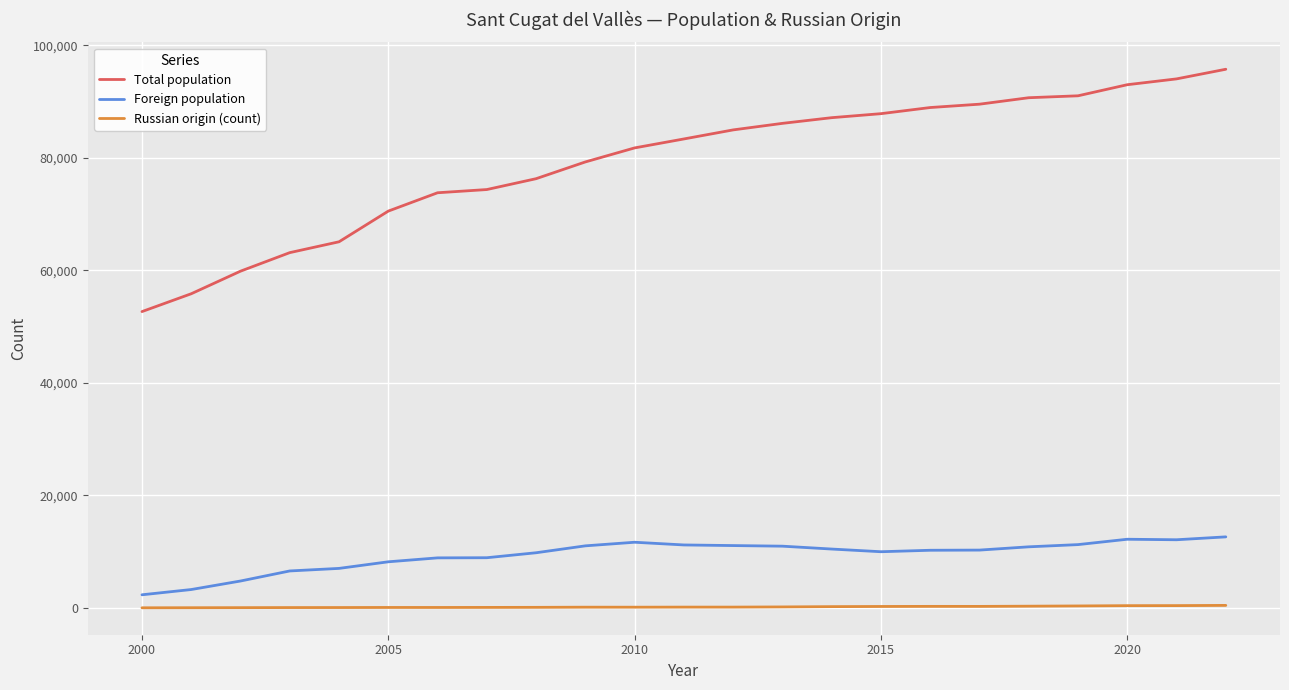

Which series has the largest total across all categories?

Total population